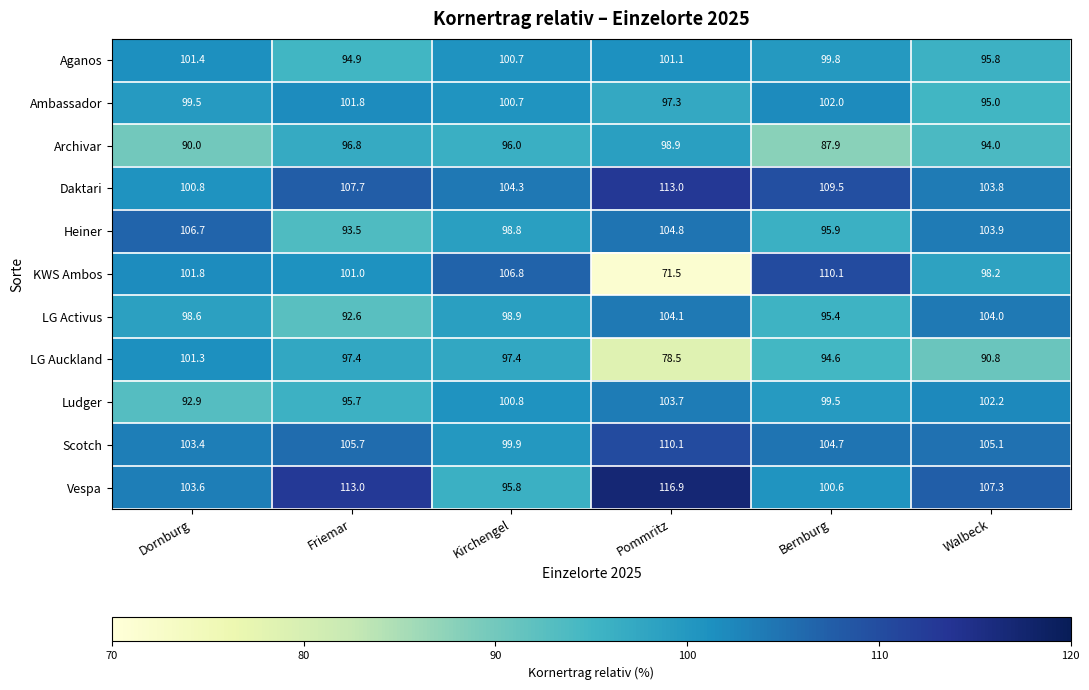

True or false: Ludger has a value of 152.1 at Friemar.

False